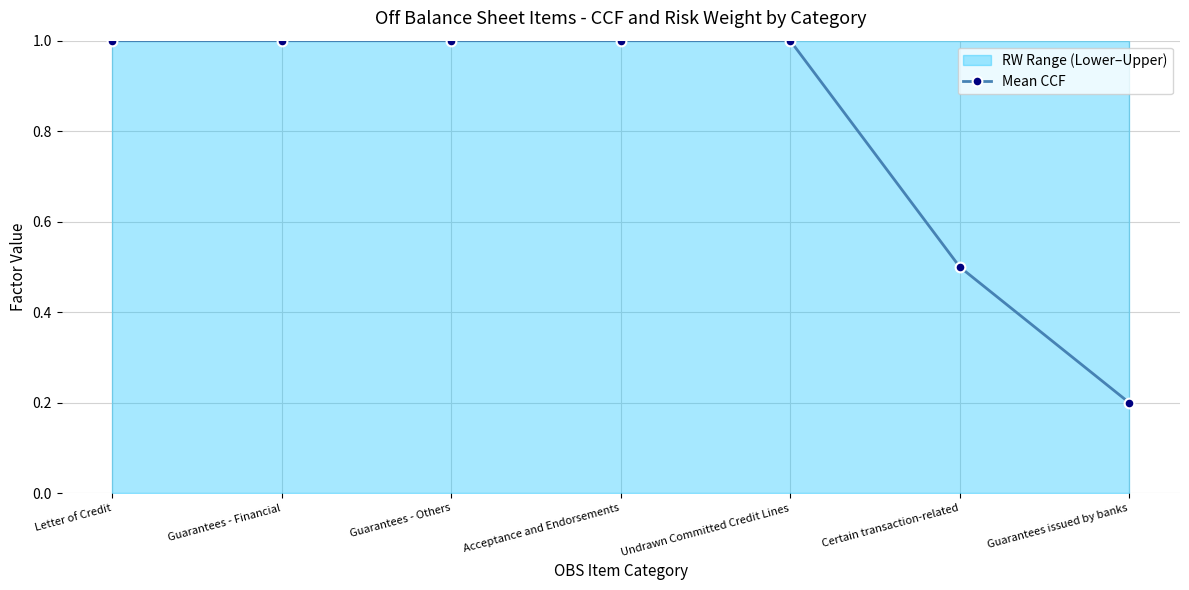

Reading left to right, transcribe all the data shown in this chart.

1.0	1.0	1.0	1.0	1.0	0.5	0.2